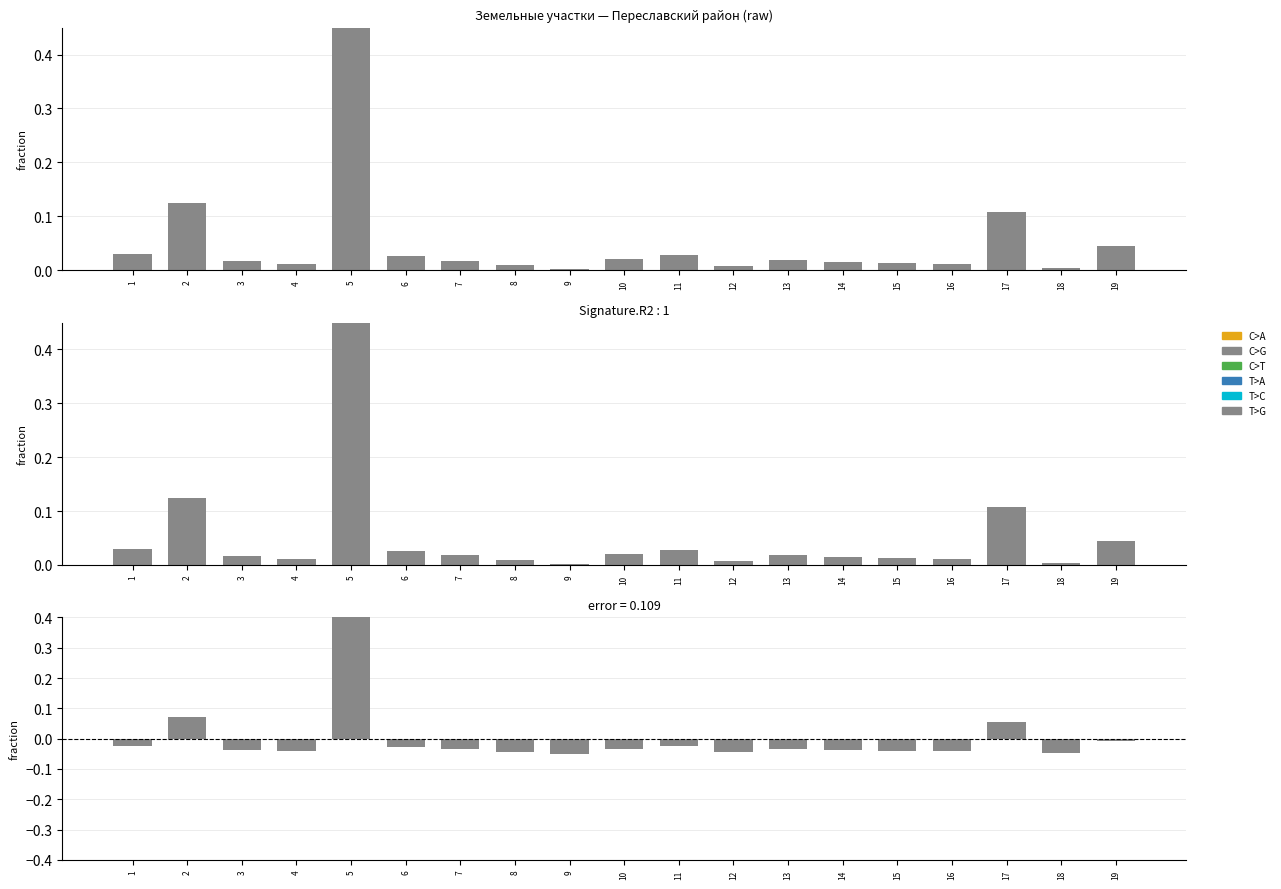

What is the sum of all Площадь участка, кв.м. values?

1.0